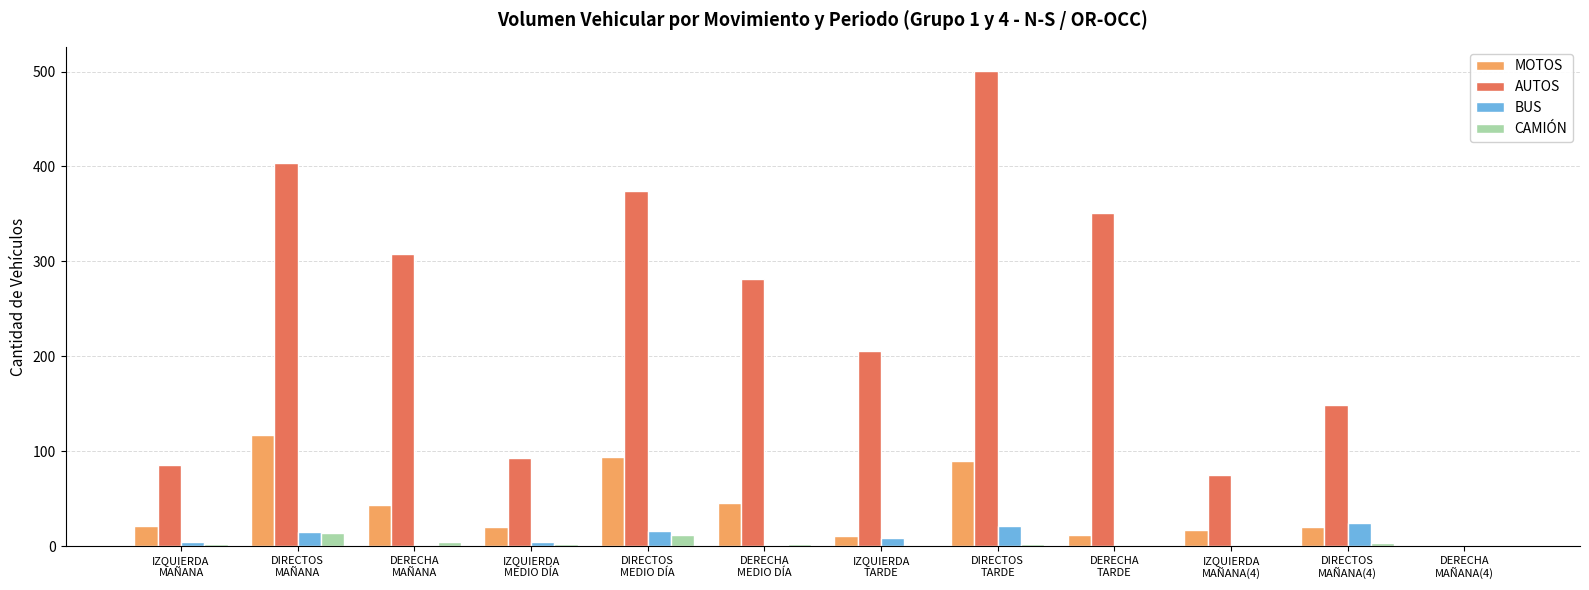

What is the greatest value displayed?

501